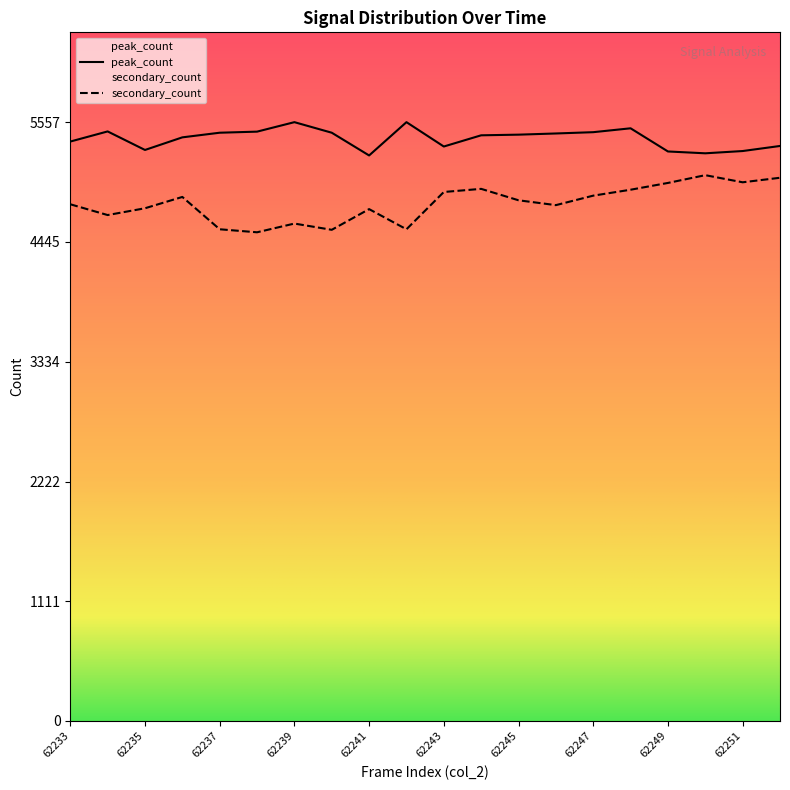

True or false: col_3 and secondary_count cross at least once.

False